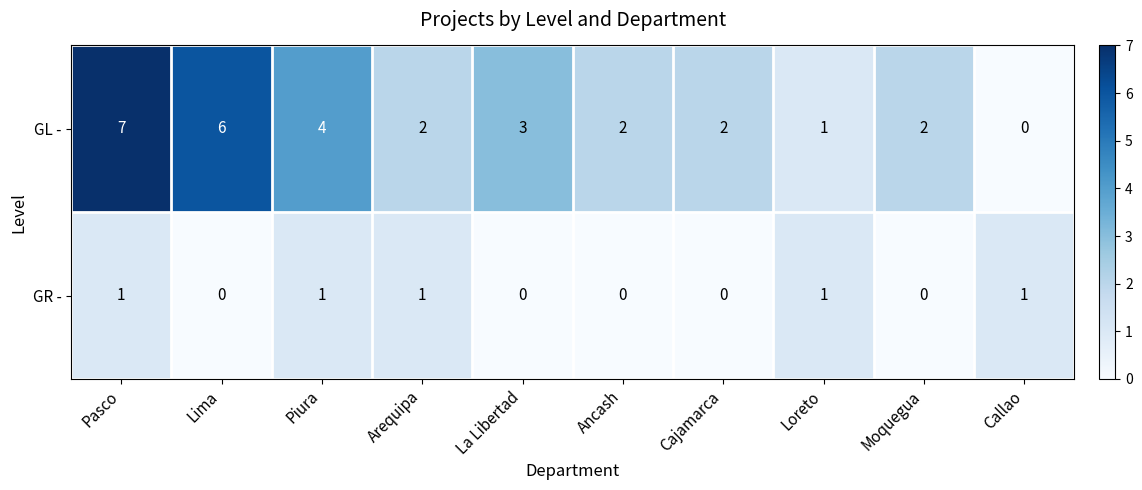

Reading right to left, transcribe all the data shown in this chart.

GL -: 0	2	1	2	2	3	2	4	6	7
GR -: 1	0	1	0	0	0	1	1	0	1